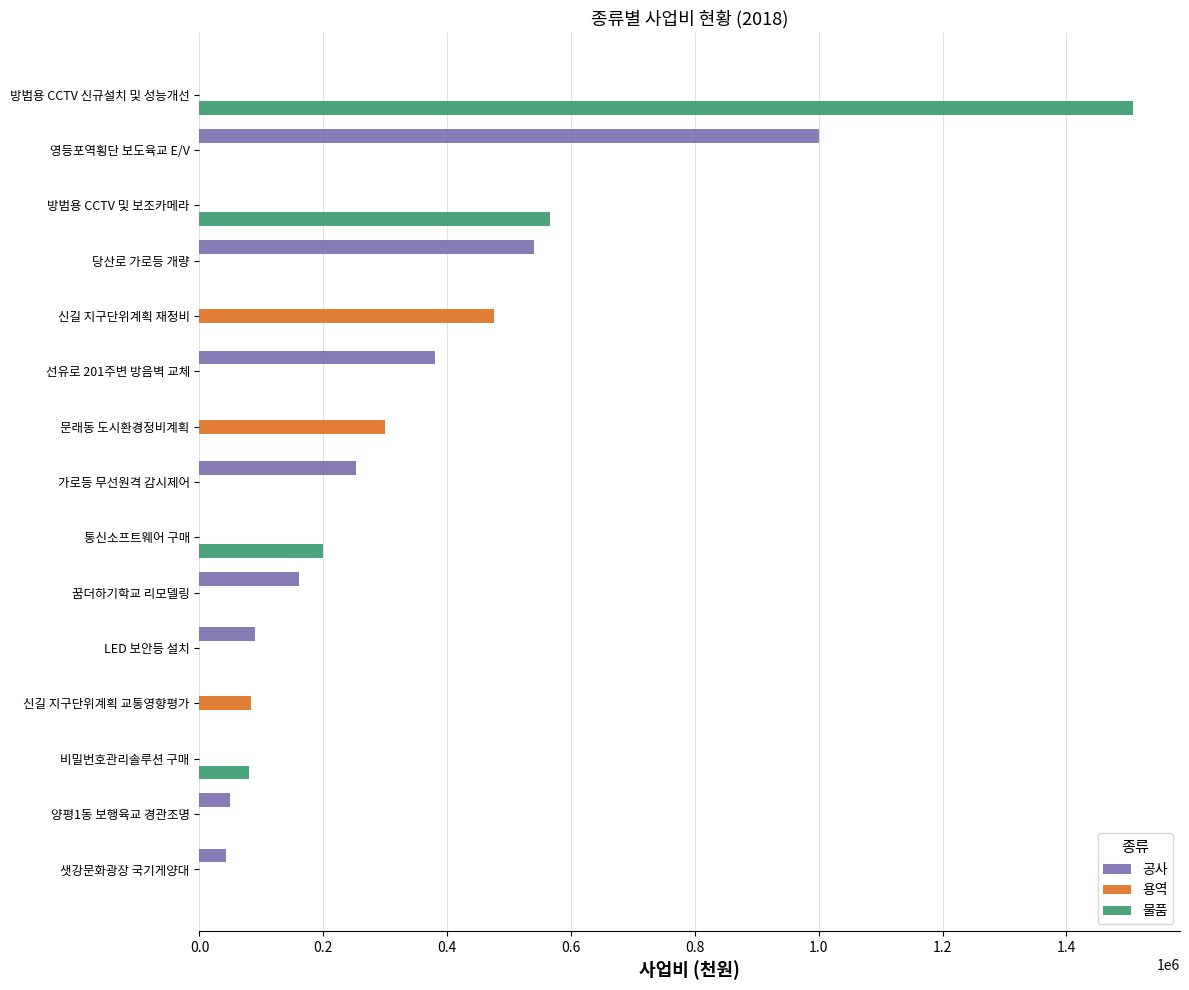

True or false: 물품 has a value of 874674 at 방범용 CCTV 및 보조카메라.

False